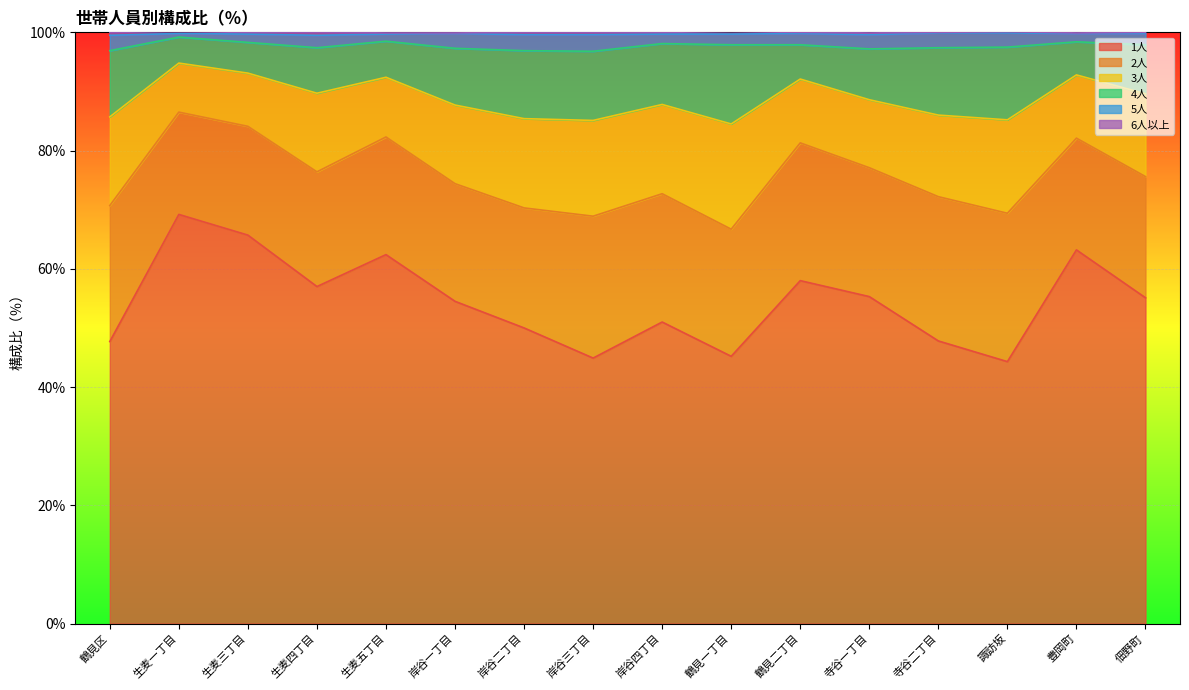

True or false: 1人 has a value of 47.7 at 鶴見区.

True